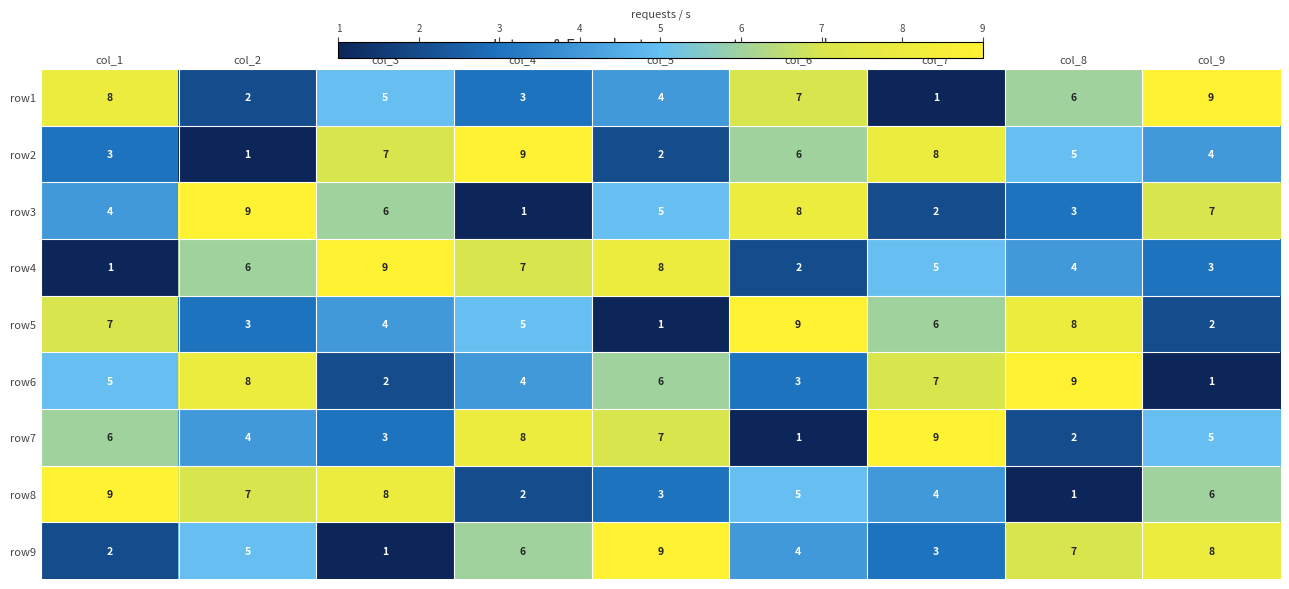

What is the sum of all row1 values?

45